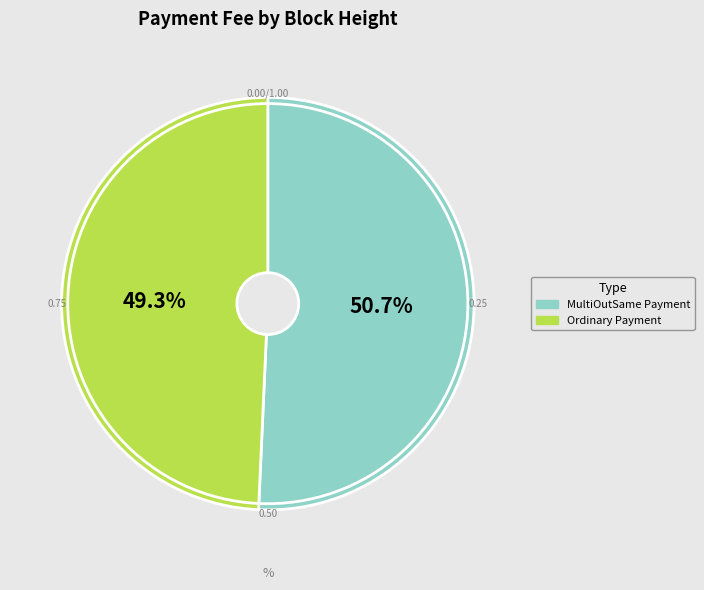

Is there any slice that represents more than half of the pie?

Yes